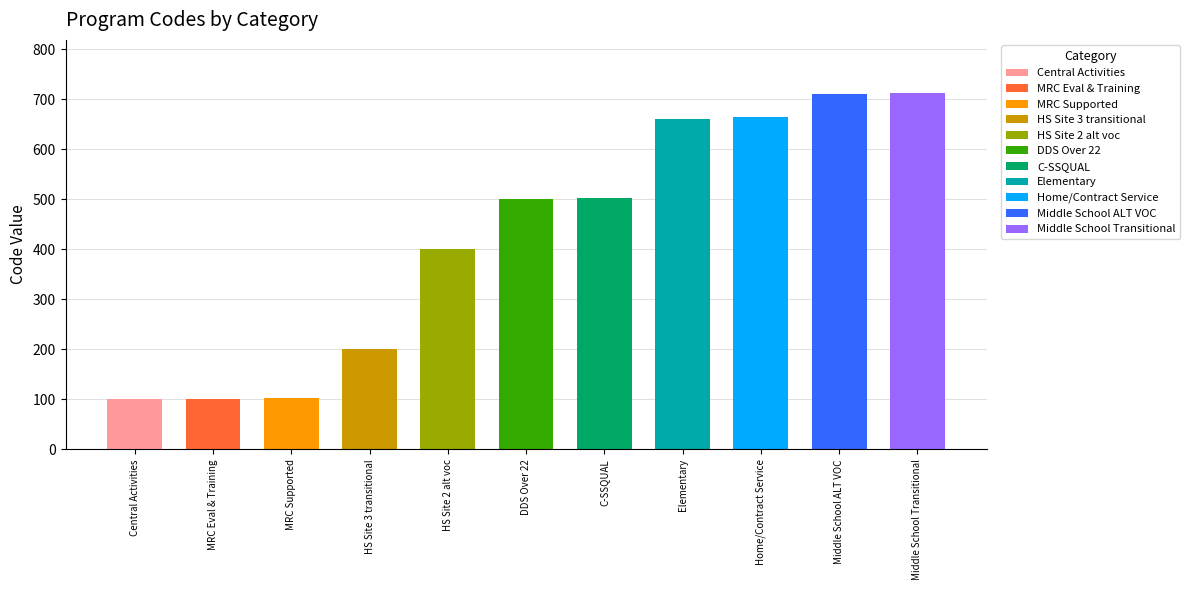

How many categories are shown in the chart?

11